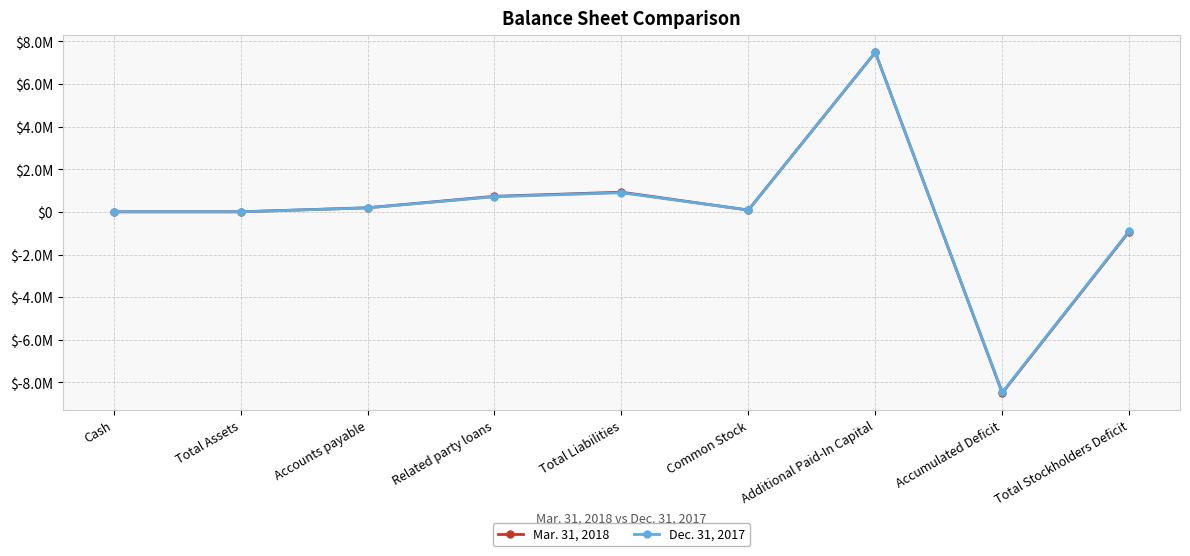

Read the Dec. 31, 2017 value at Total Liabilities.

899291